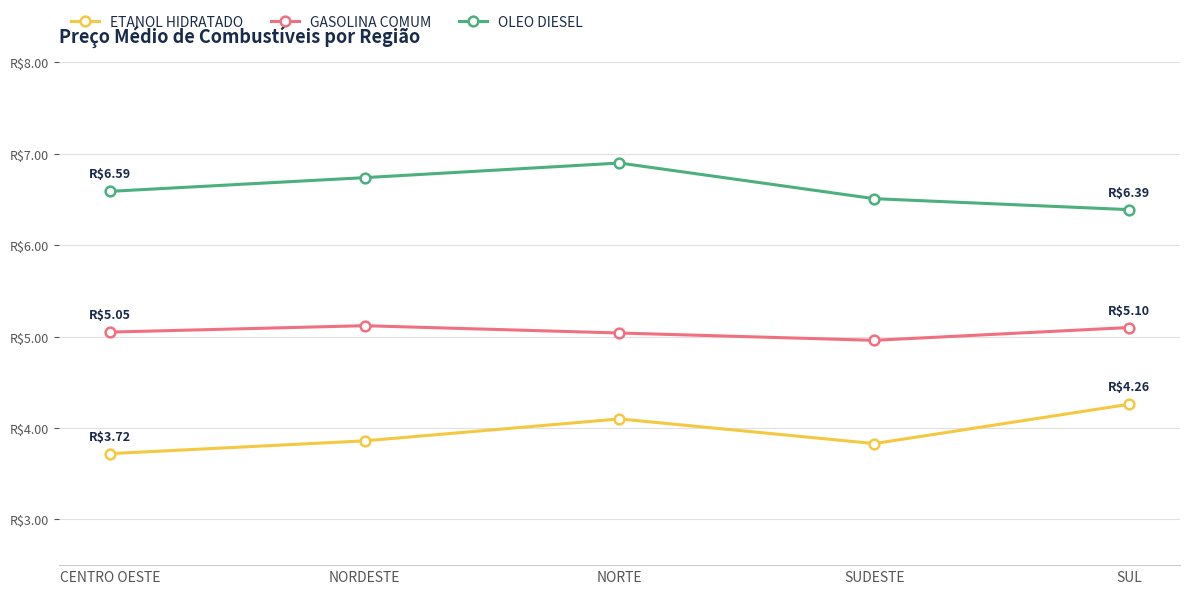

Is this an area chart (filled region under the line)?

No